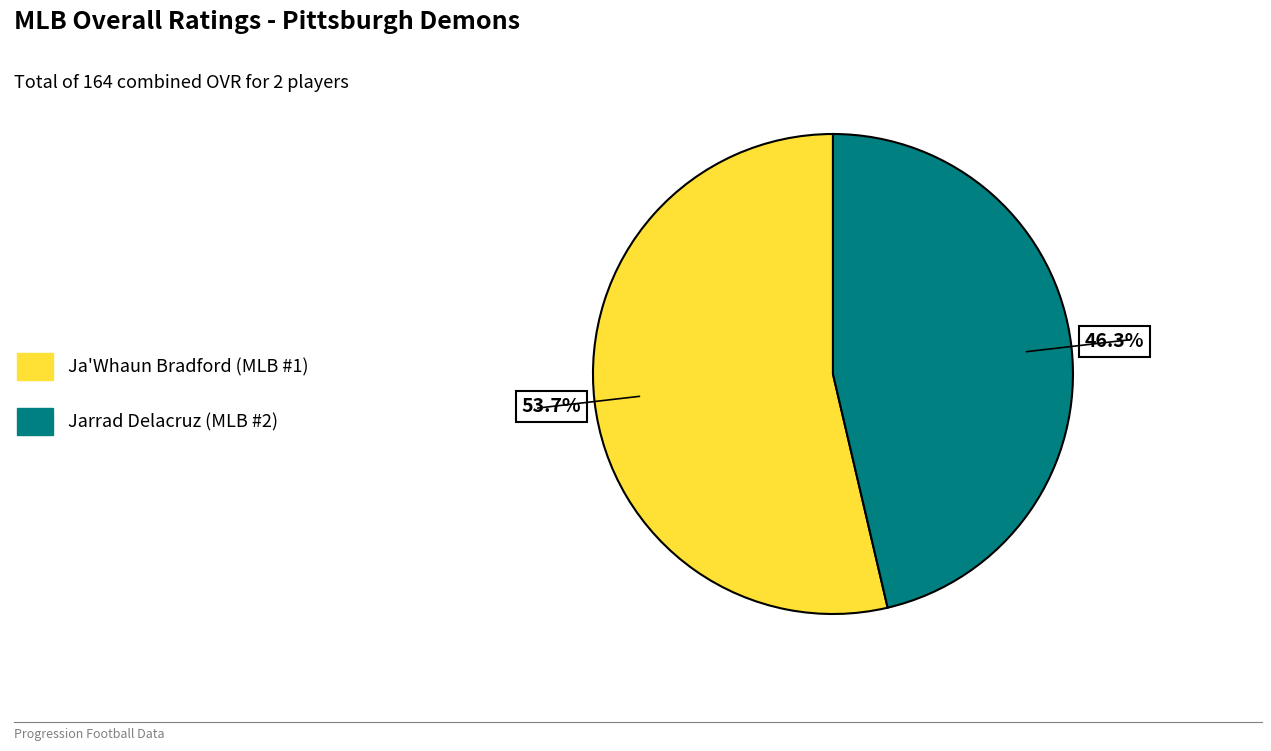

Approximately how many times larger is the value at Jarrad compared to Ja'Whaun?

0.9